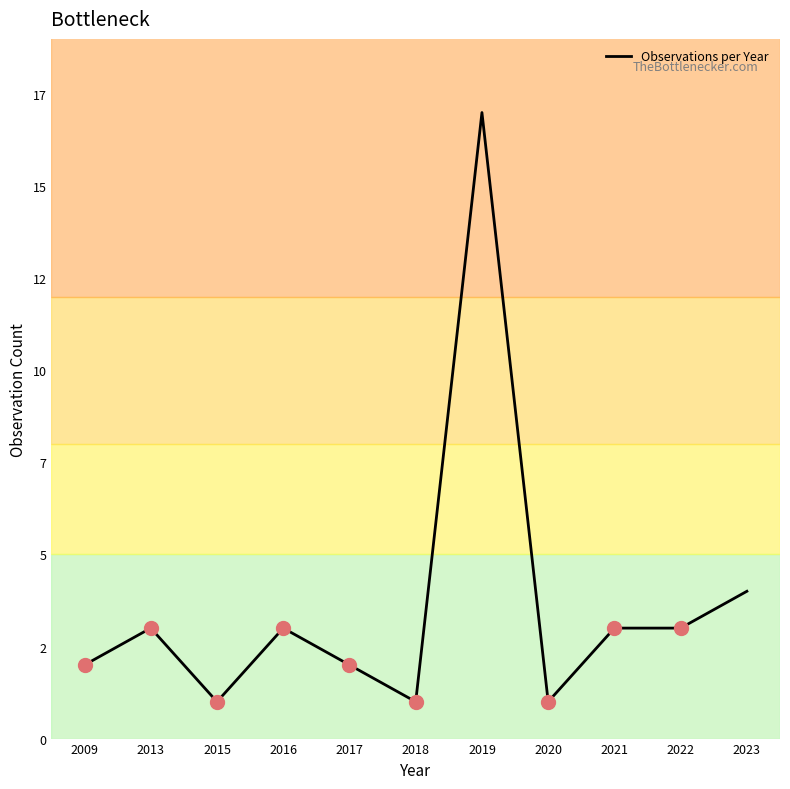

Does the chart have visible grid lines?

No